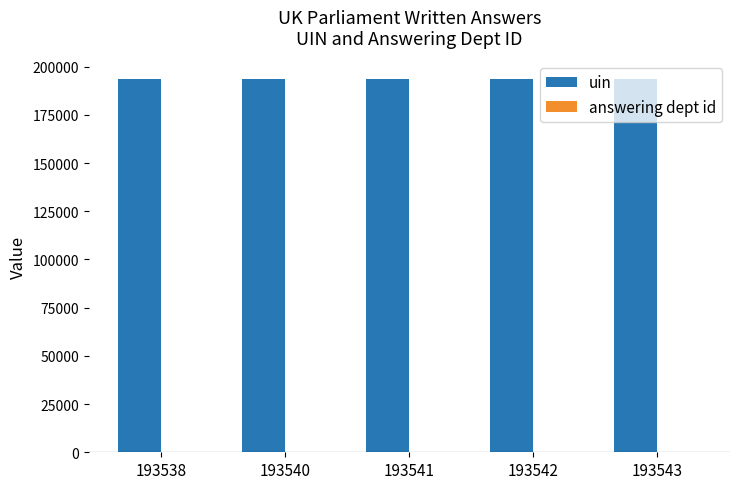

What is the difference between the uin values at 193538 and 193542?

4